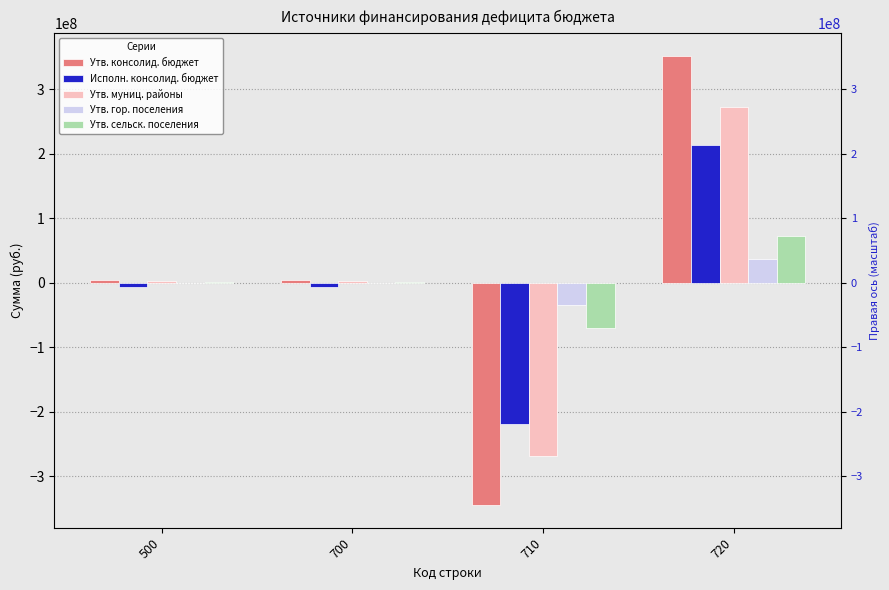

At which category does the chart reach its minimum across all series?

710